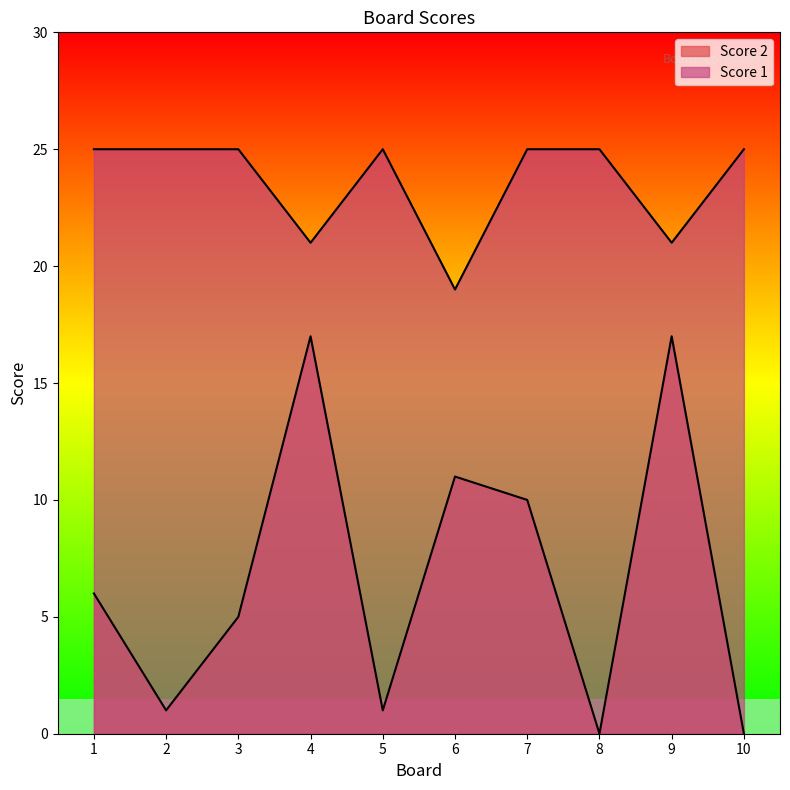

Is the value of Score 2 at 4 greater than the value of Score 1 at 5?

No